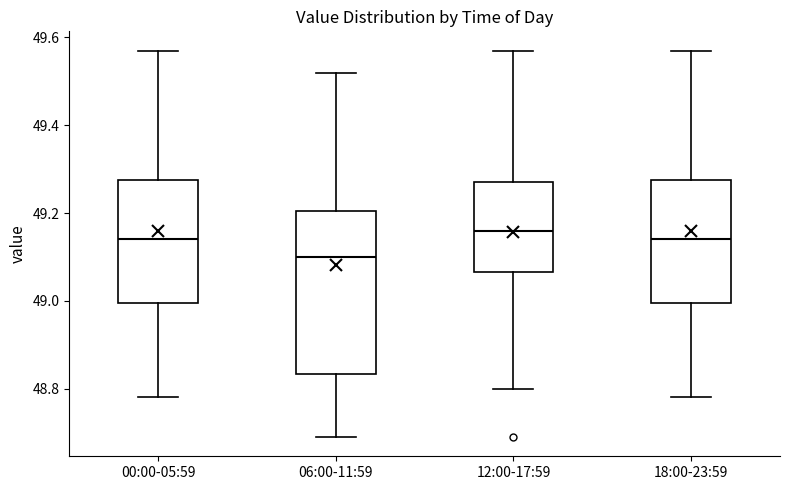

Which box is the tallest, from its lower edge to its upper edge?

06:00-11:59